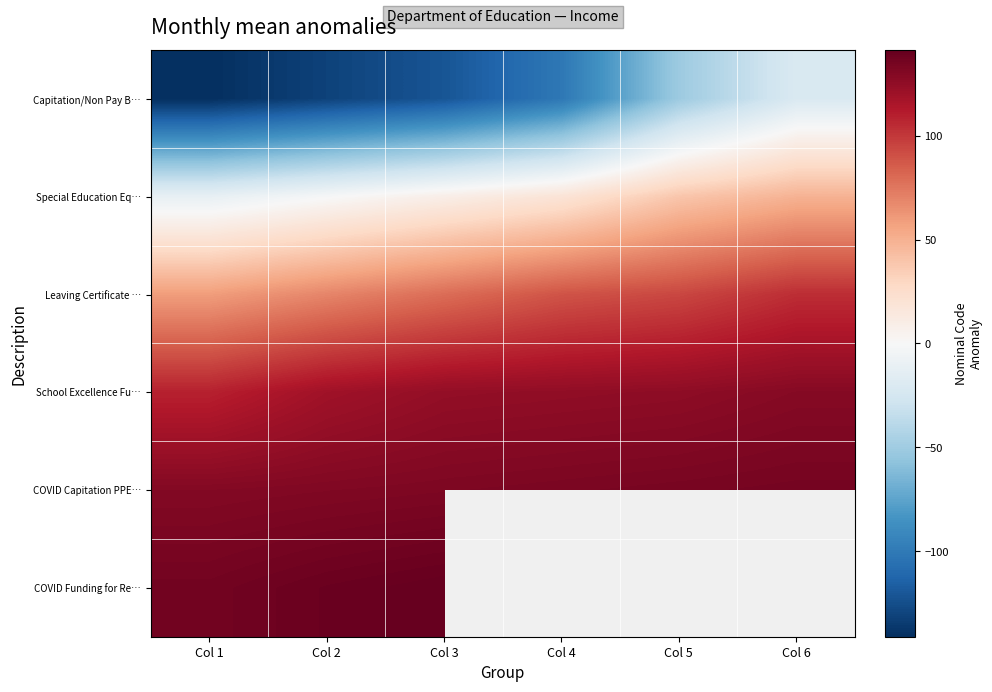

Which series has the largest total across all categories?

COVID Capitation PPE…